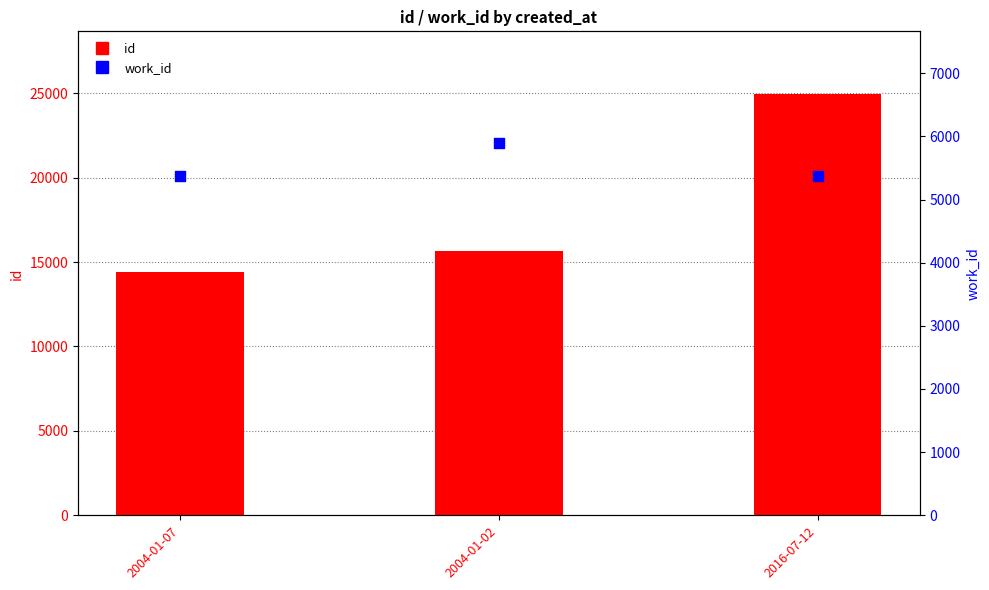

Which series has the largest total across all categories?

id